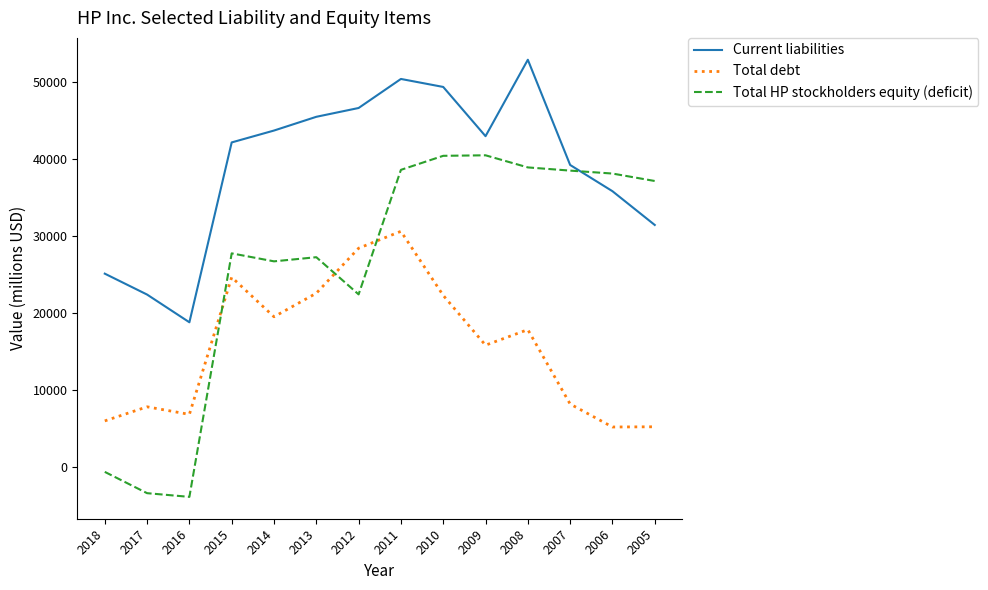

At which label does Total debt reach its peak?

2011